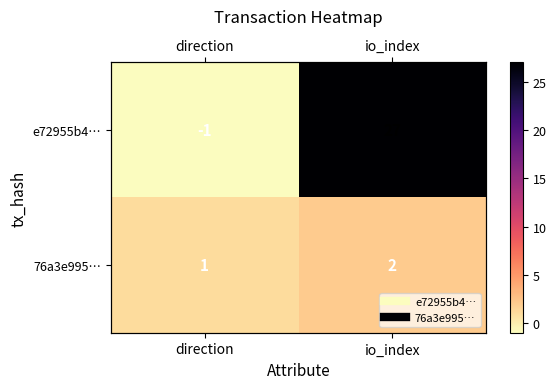

What is the spread (max minus min) of values at io_index?

25